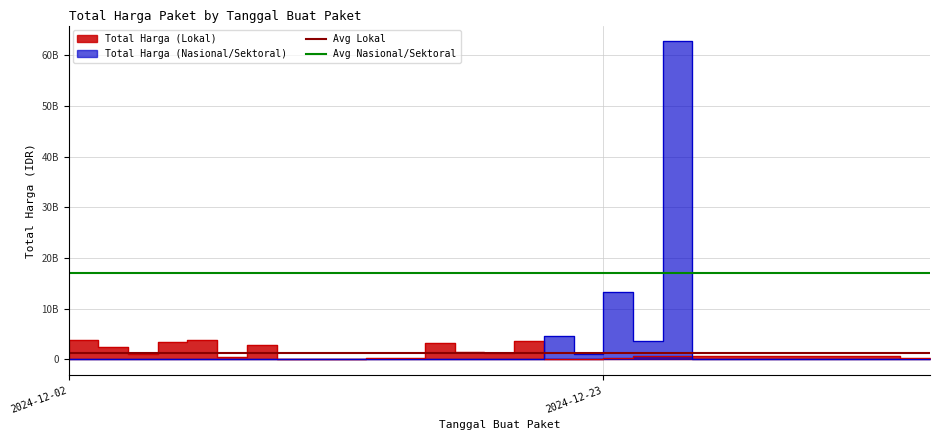

What is the value of the Avg Lokal point at the 1st from the left?

1158265599.1